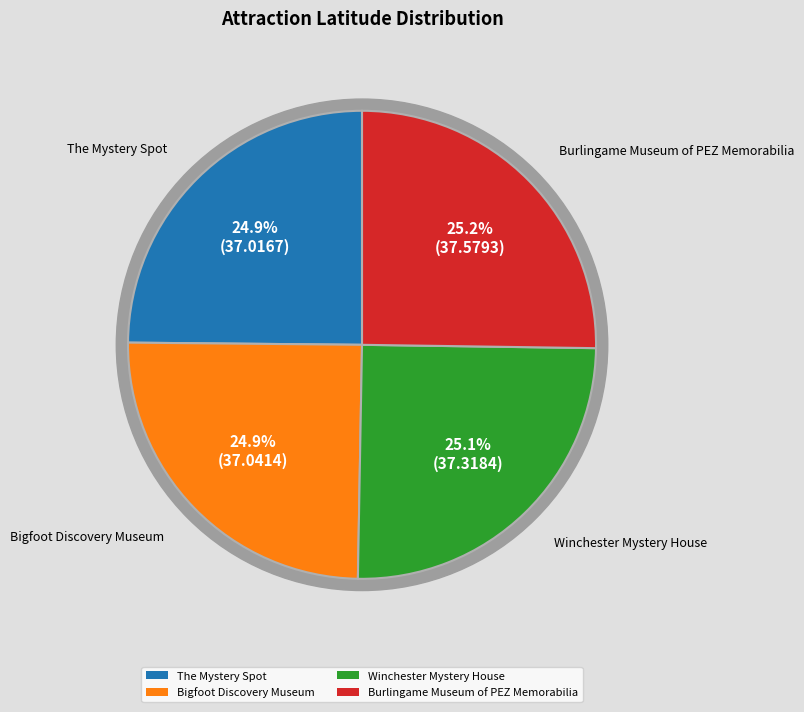

What is the change in value from Bigfoot Discovery Museum to Winchester Mystery House?

+0.3